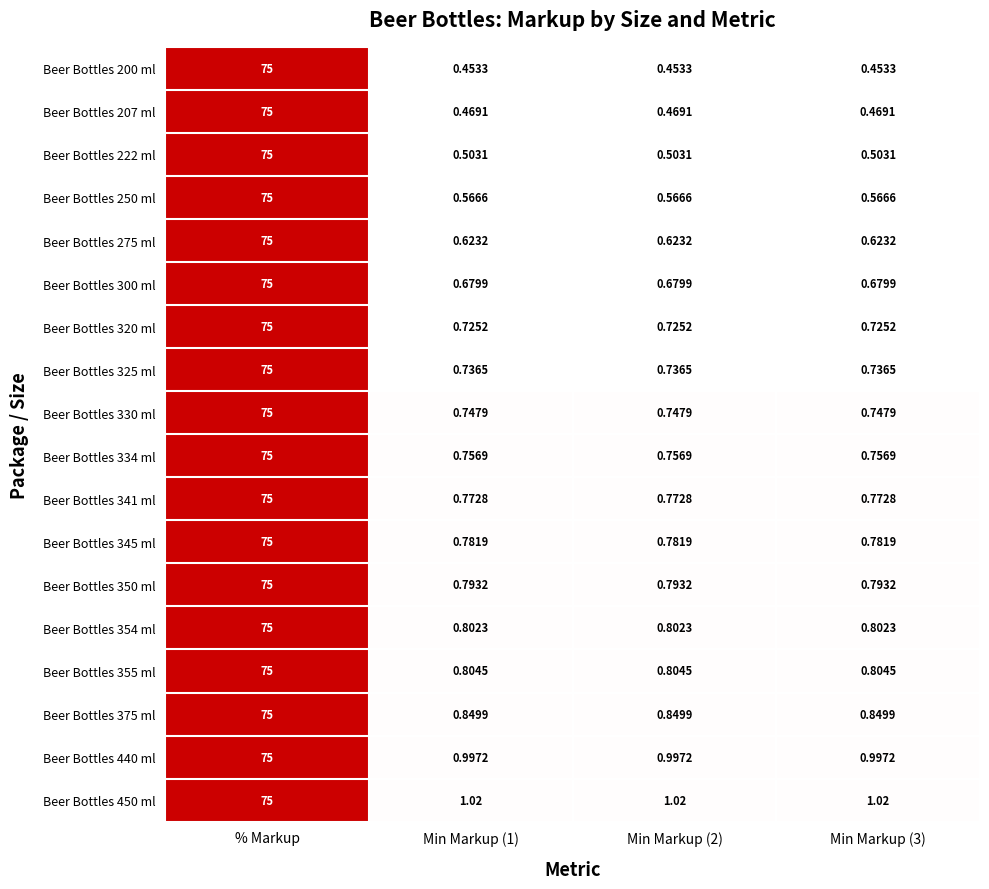

At which label does Beer Bottles 350 ml reach its peak?

% Markup